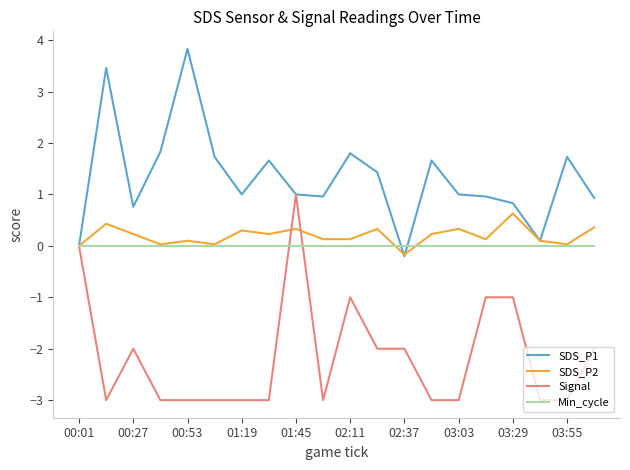

What is the maximum value shown in the chart?

3.8